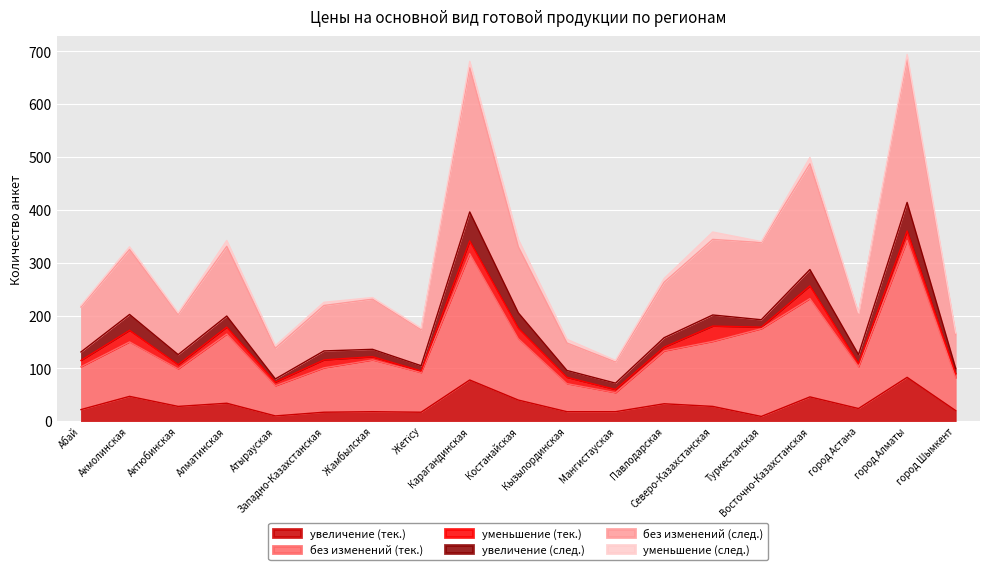

What is the maximum value for увеличение (тек.)?

83